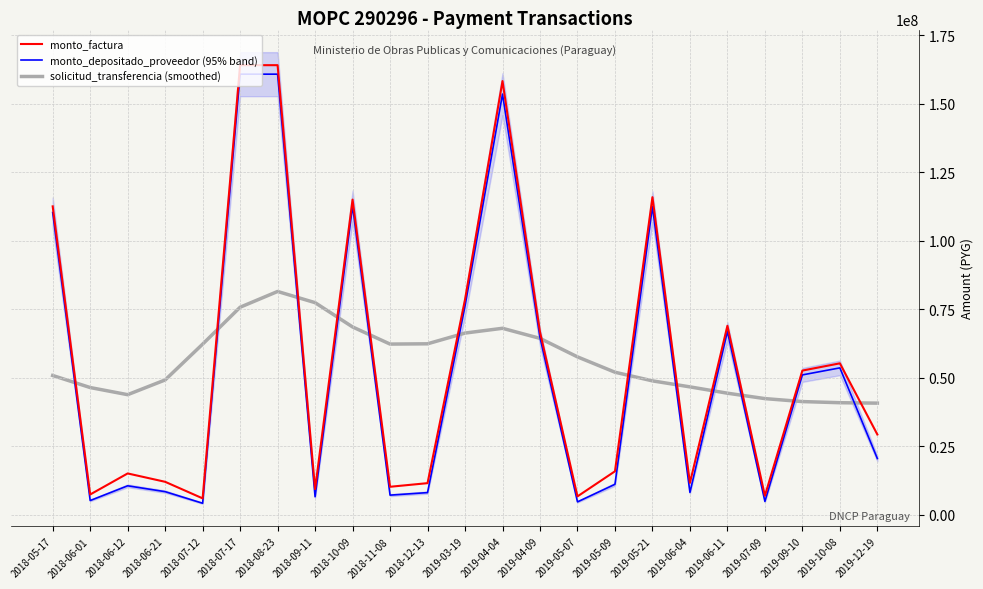

After their last crossing, which series has the higher values: solicitud_transferencia (smoothed) or monto_factura?

solicitud_transferencia (smoothed)